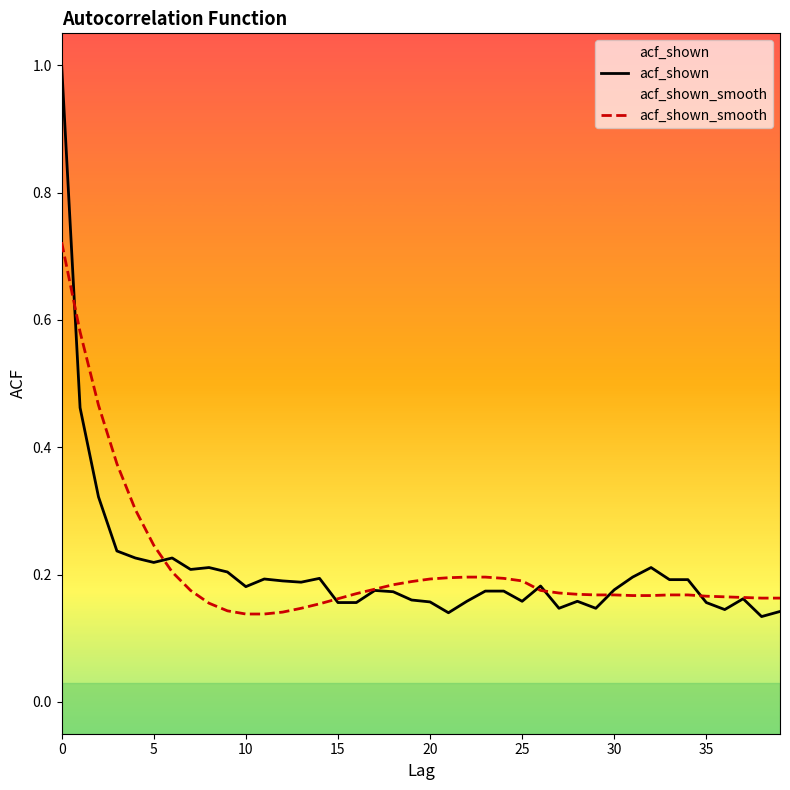

What is the maximum value shown in the chart?

1.0